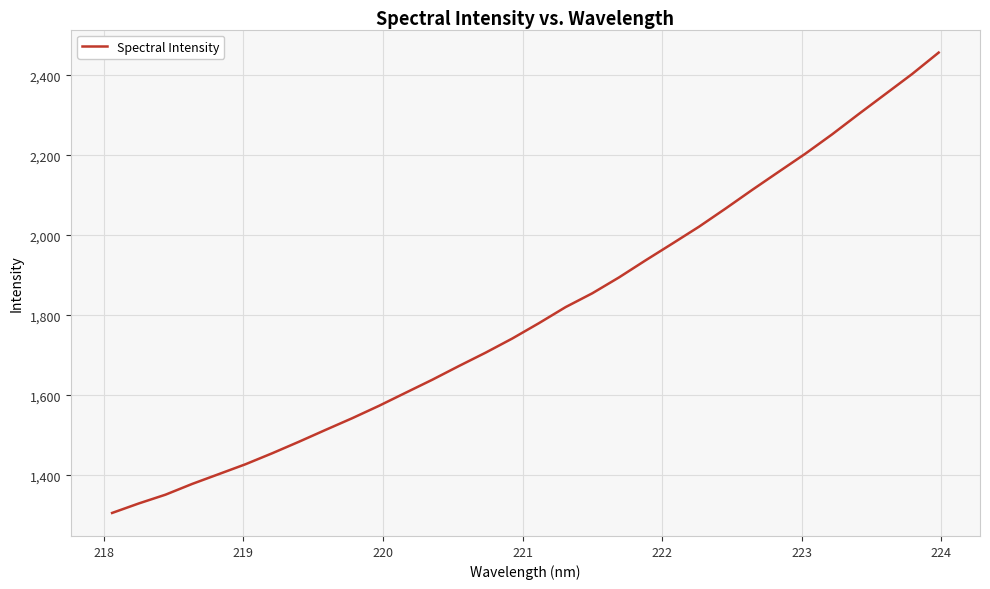

What is the difference between the maximum and minimum values?

1150.8